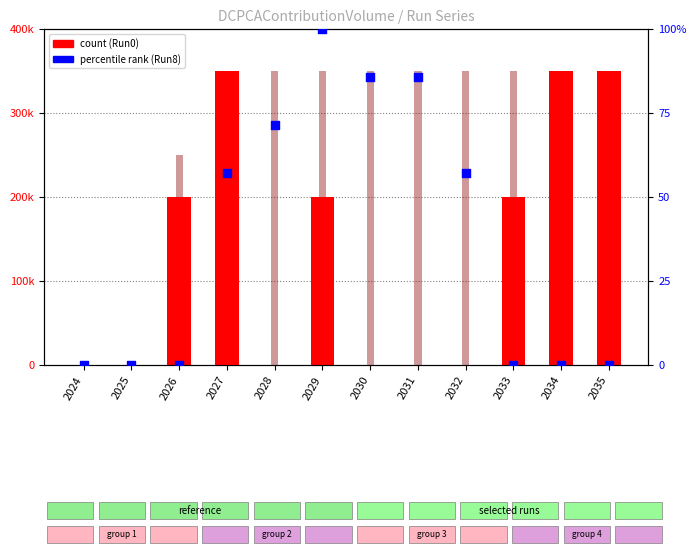

At how many categories does at least one series exceed 21868?

10